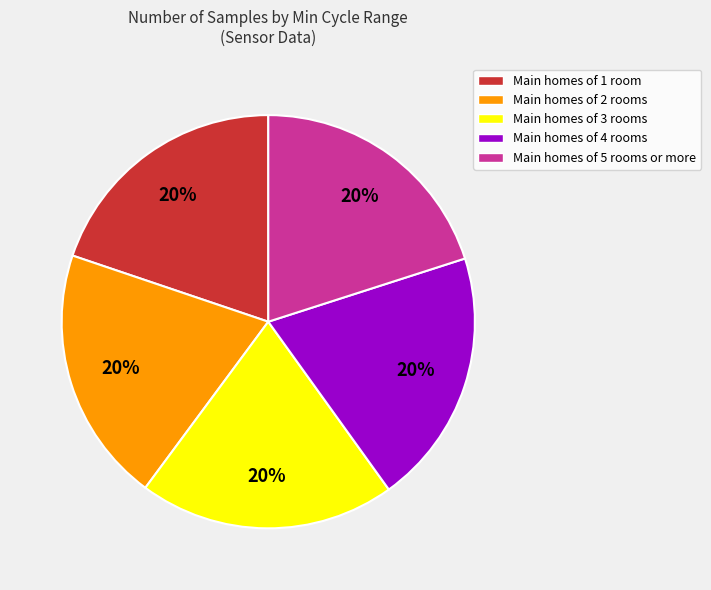

To the nearest percent, what is the average slice percentage?

20%